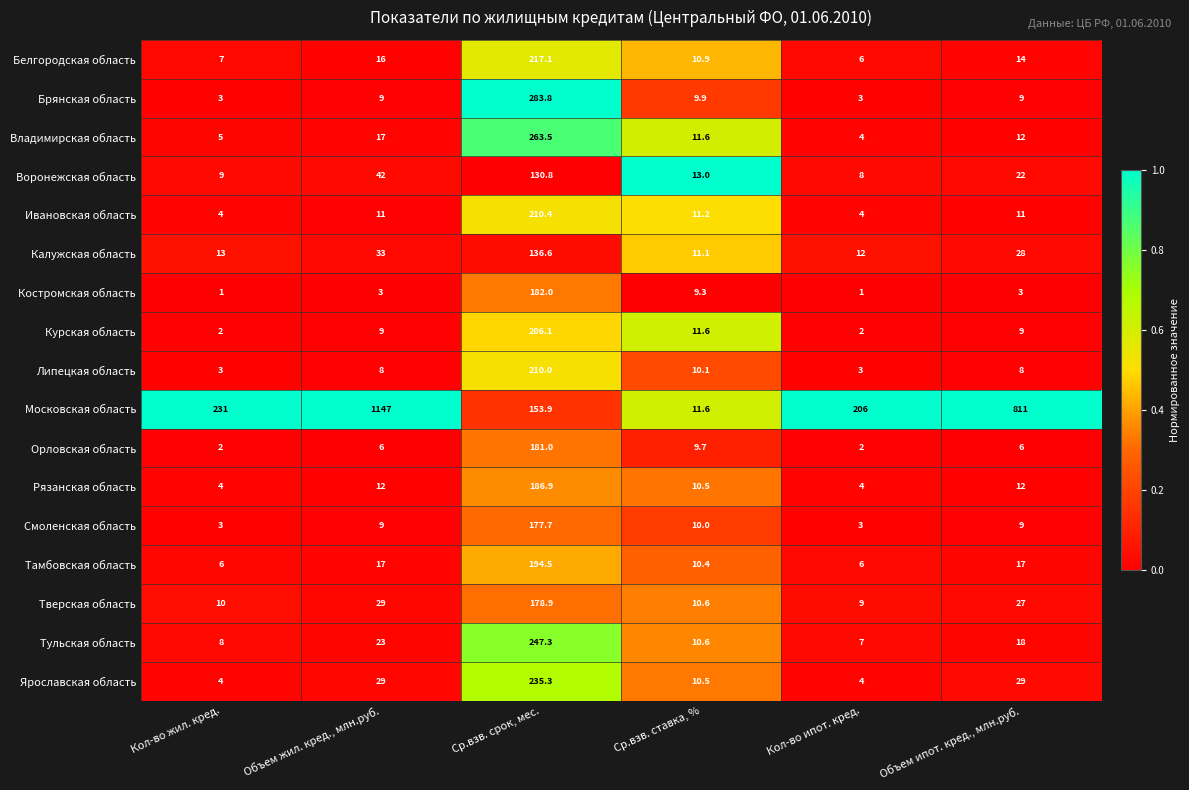

Which series changed the most between Объем жил. кред., млн.руб. and Объем ипот. кред., млн.руб.?

Московская область